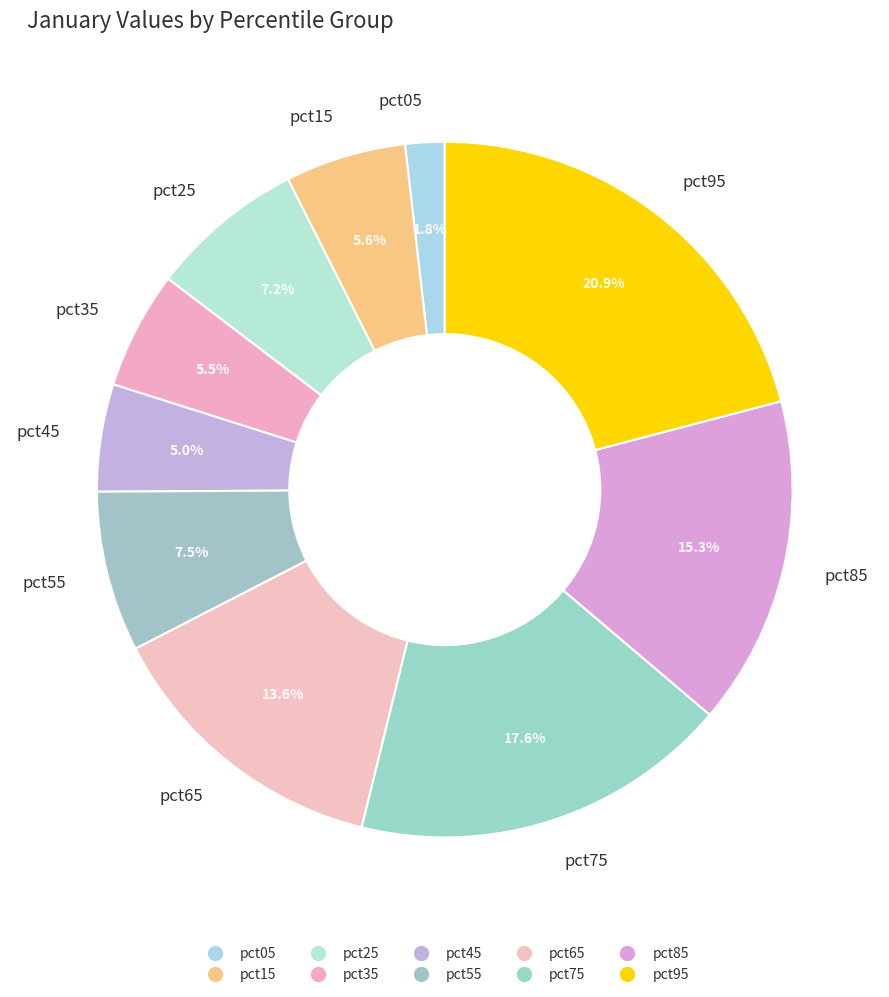

Does pct25 account for over 50% of the chart?

No